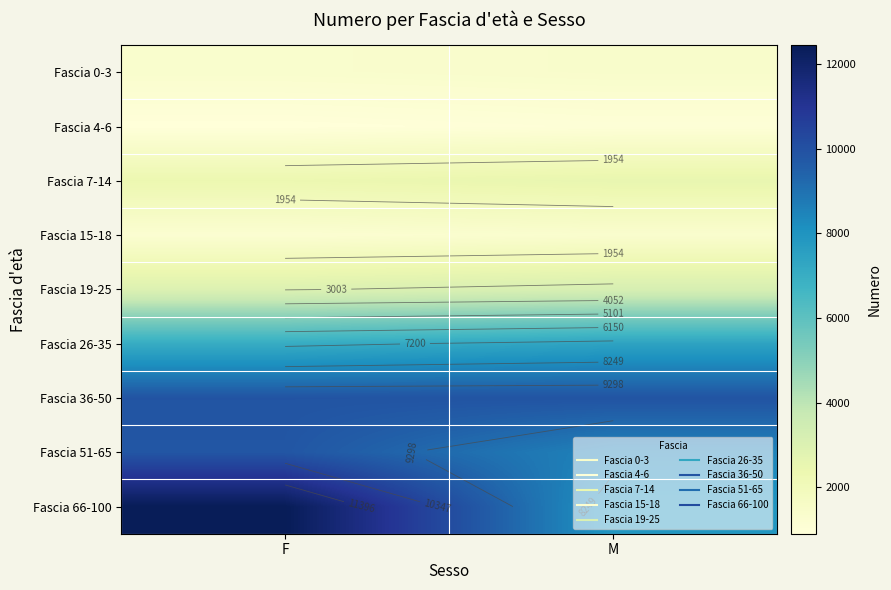

At M, list the series in order from smallest to largest.

Fascia 4-6, Fascia 15-18, Fascia 0-3, Fascia 7-14, Fascia 19-25, Fascia 26-35, Fascia 66-100, Fascia 51-65, Fascia 36-50